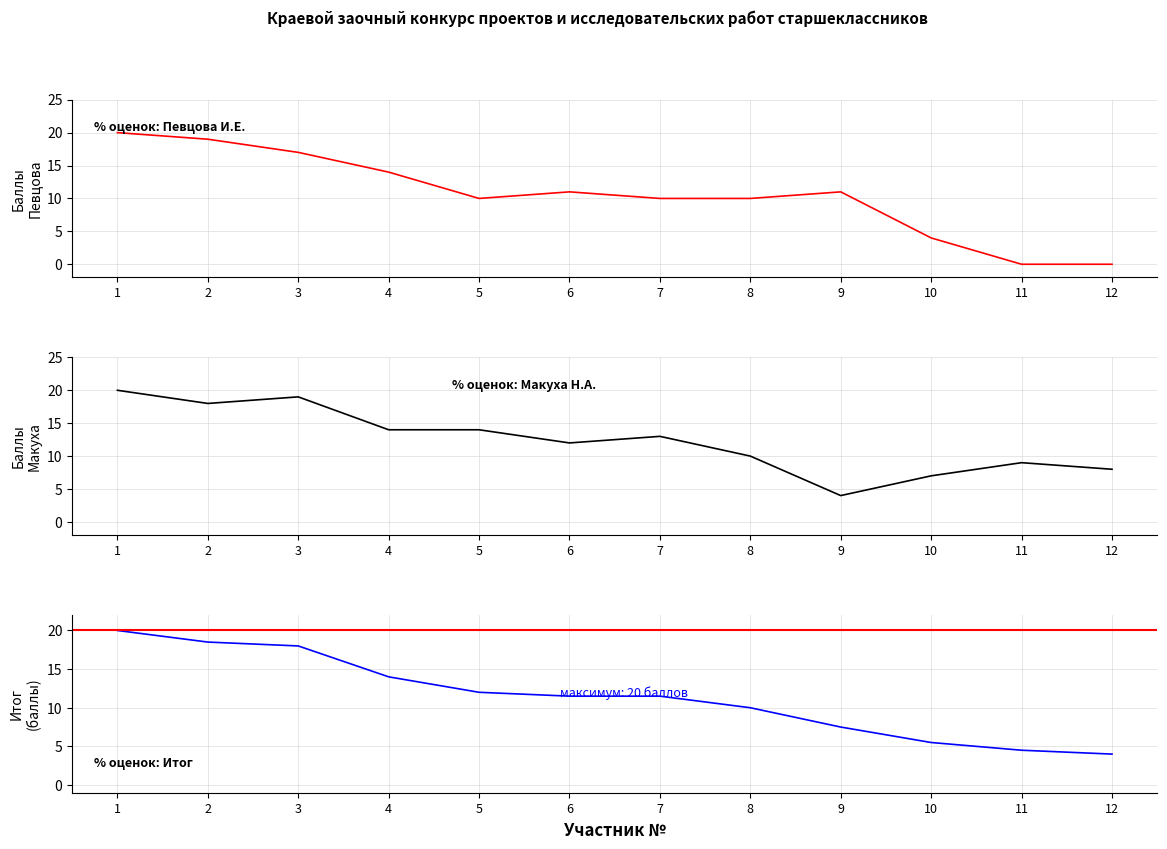

Which series has the largest range (max minus min)?

Певцова И.Е.